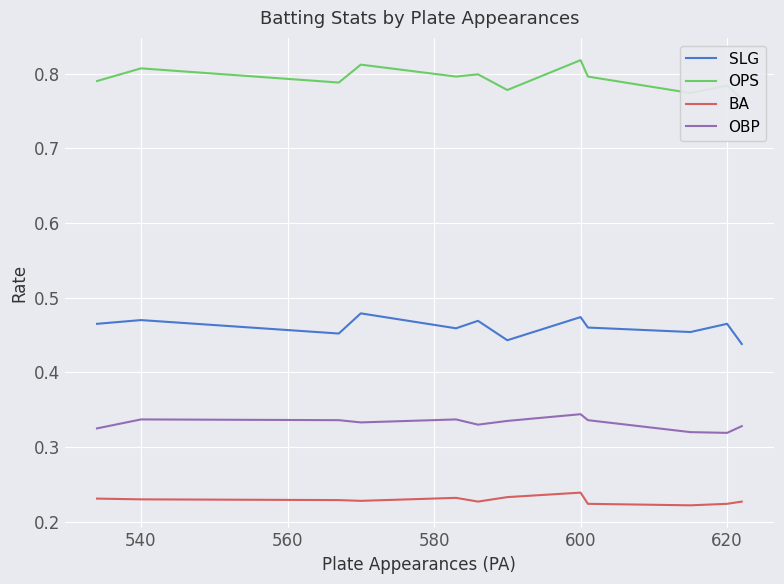

True or false: SLG and OBP cross at least once.

False